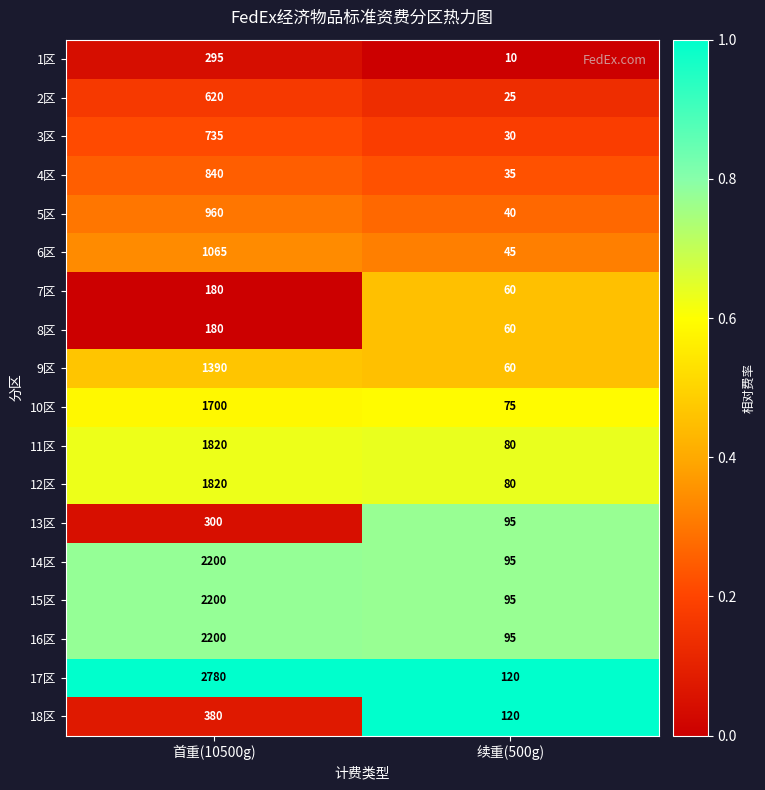

What is the sum of the 15区 values at 首重(10500g) and 续重(500g)?

2295